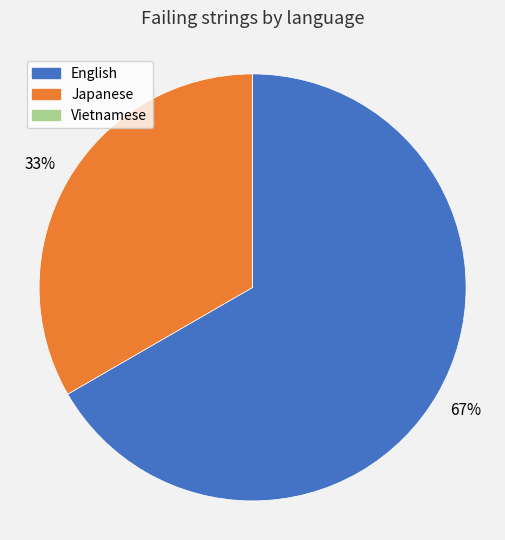

What is the largest slice in the pie chart?

English